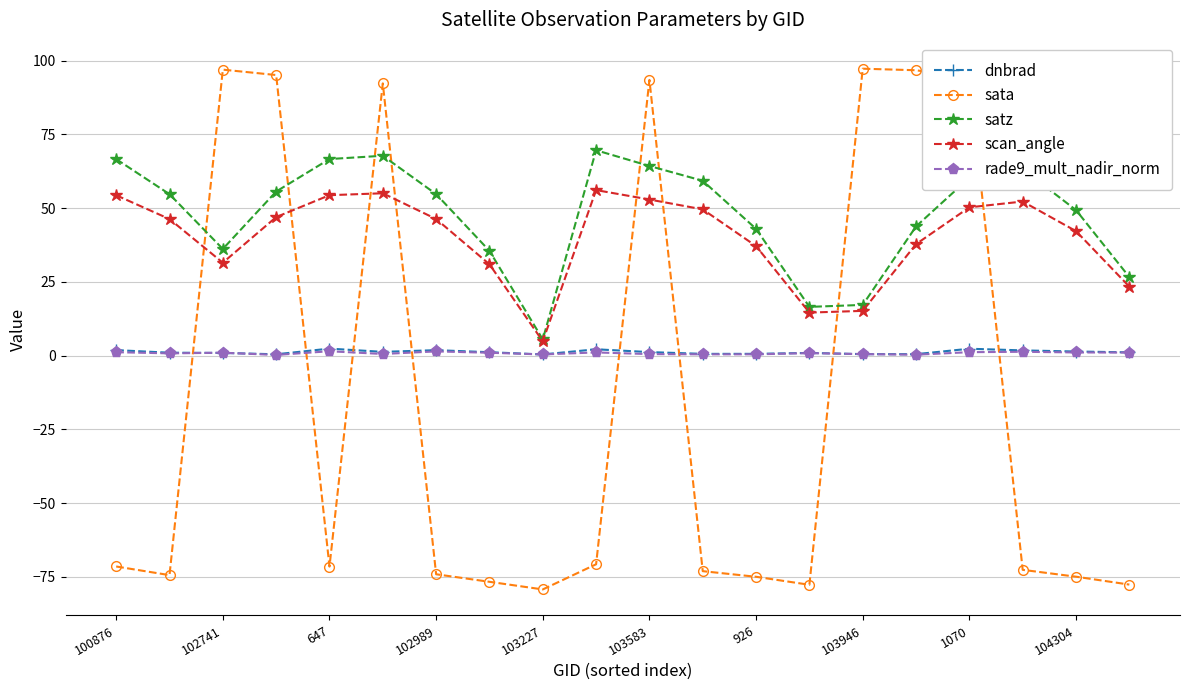

What is the minimum value for dnbrad?

0.4